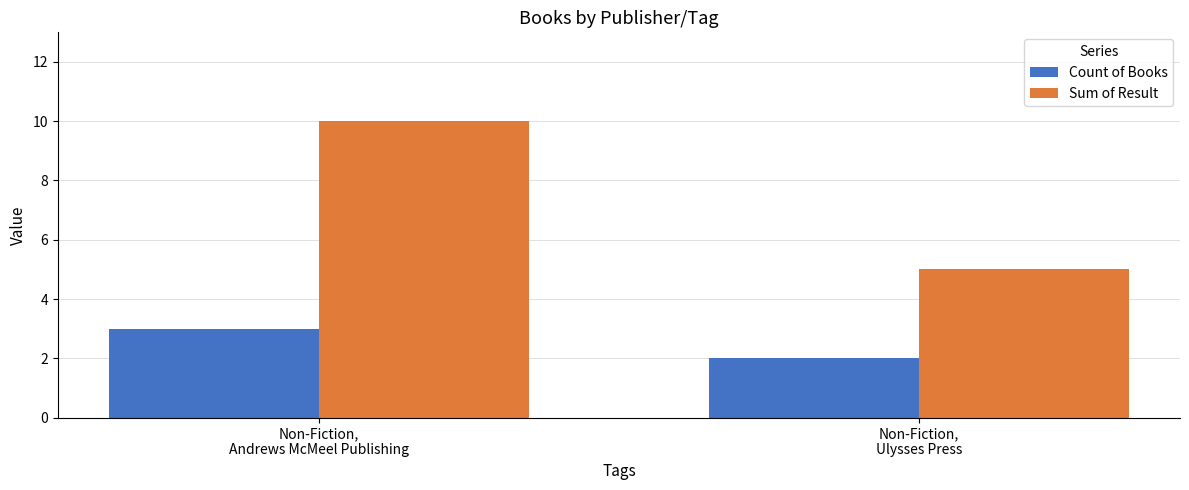

Which series changed the most between Non-Fiction,
Andrews McMeel Publishing and Non-Fiction,
Ulysses Press?

Sum of Result